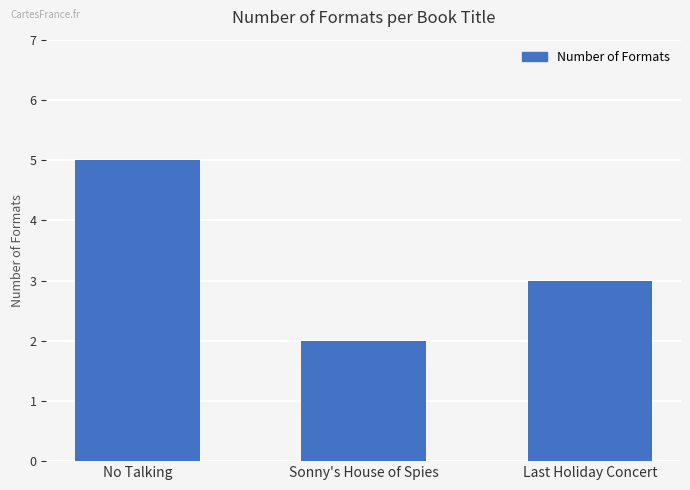

Reading left to right, extract all data points from this chart.

5	2	3